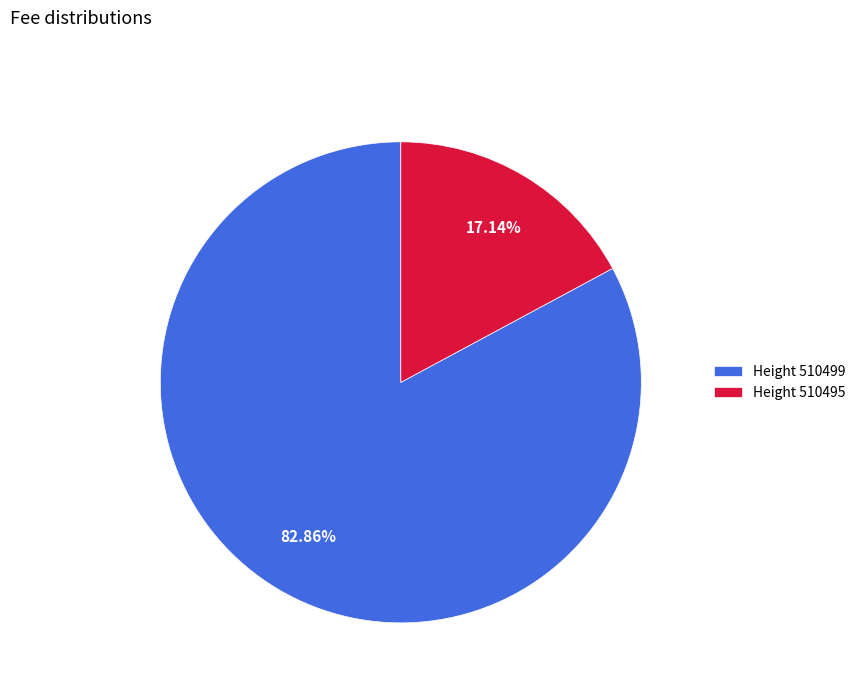

Count the number of slices in the pie.

2